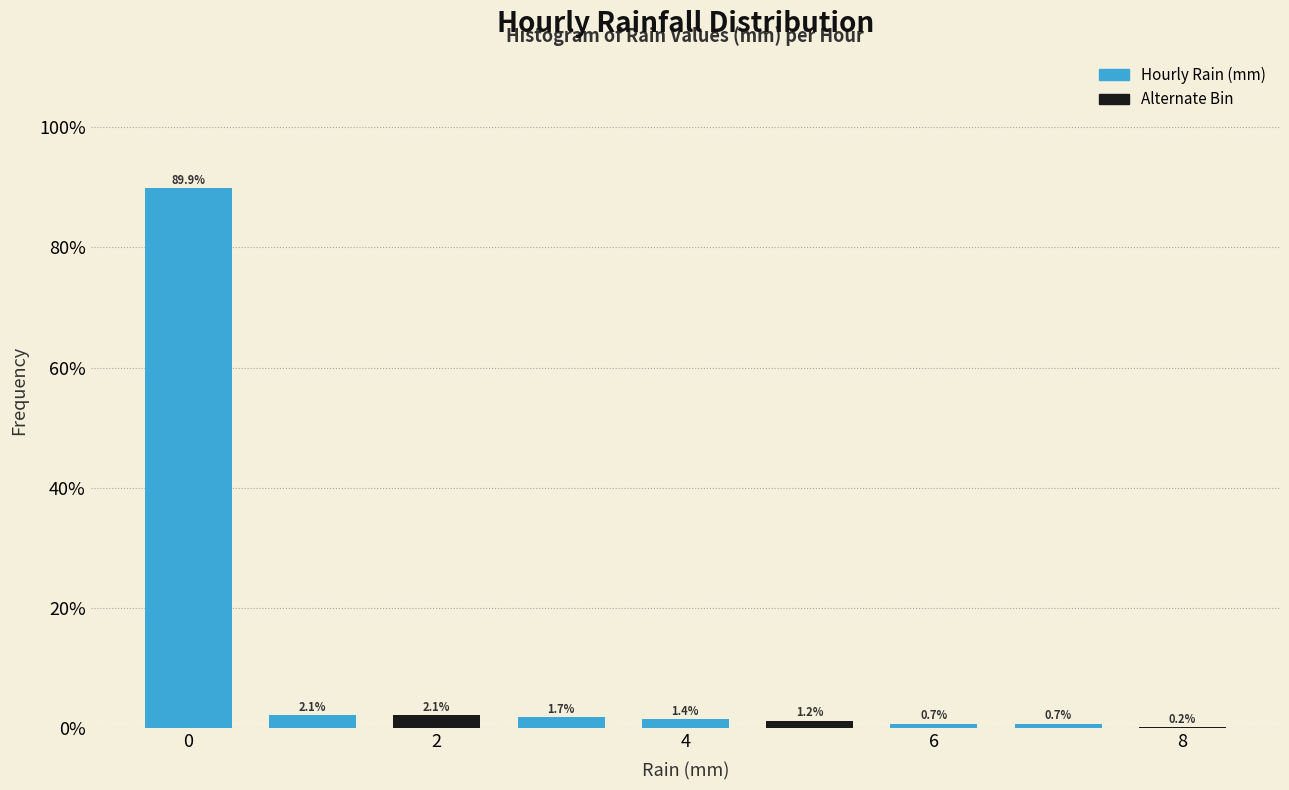

Reading left to right, list every bar in this chart as the range it spans on the x-axis followed by its height. The bar edges are not printed on the chart, so give them approximately, as read against the axis.

-0.5 to 0.5: 89.9
0.5 to 1.5: 2.1
1.5 to 2.5: 2.1
2.5 to 3.5: 1.7
3.5 to 4.5: 1.4
4.5 to 5.5: 1.2
5.5 to 6.5: 0.7
6.5 to 7.5: 0.7
7.5 to 8.5: 0.2